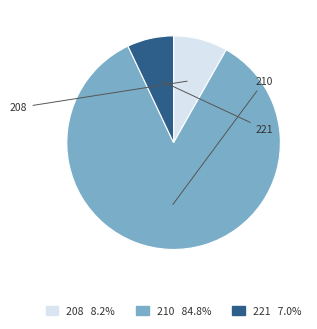

Which category has the biggest portion of the pie?

210